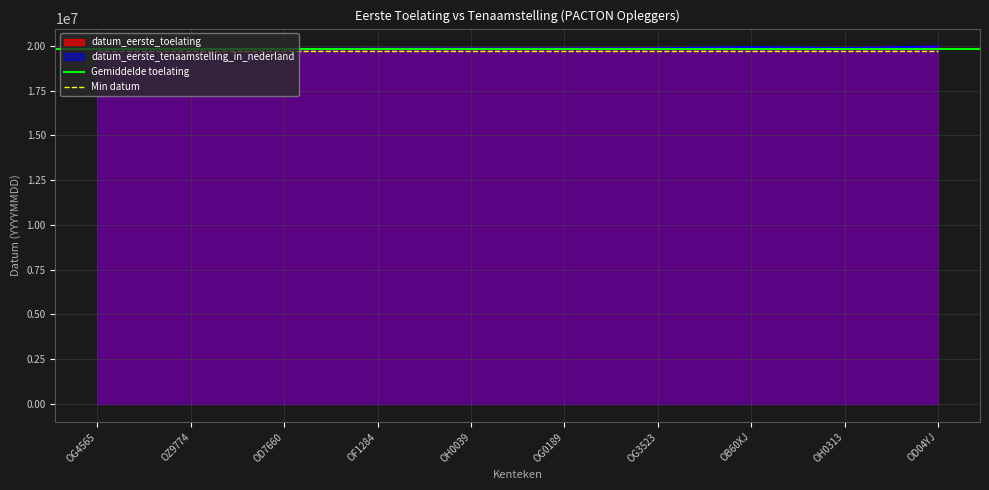

Read the datum_eerste_tenaamstelling_in_nederland value at OG0189.

19851218